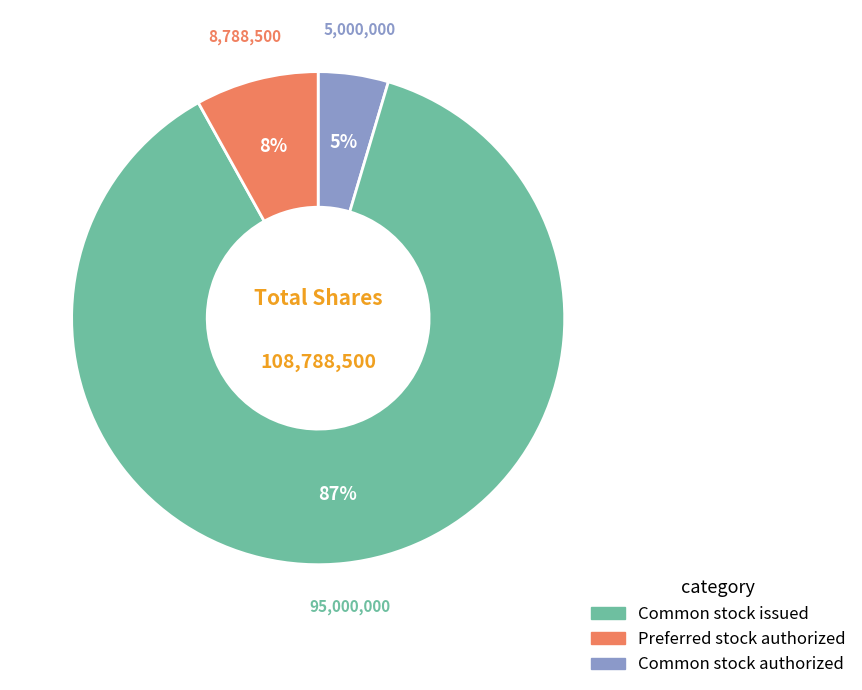

To the nearest percent, what is the average slice percentage?

33%